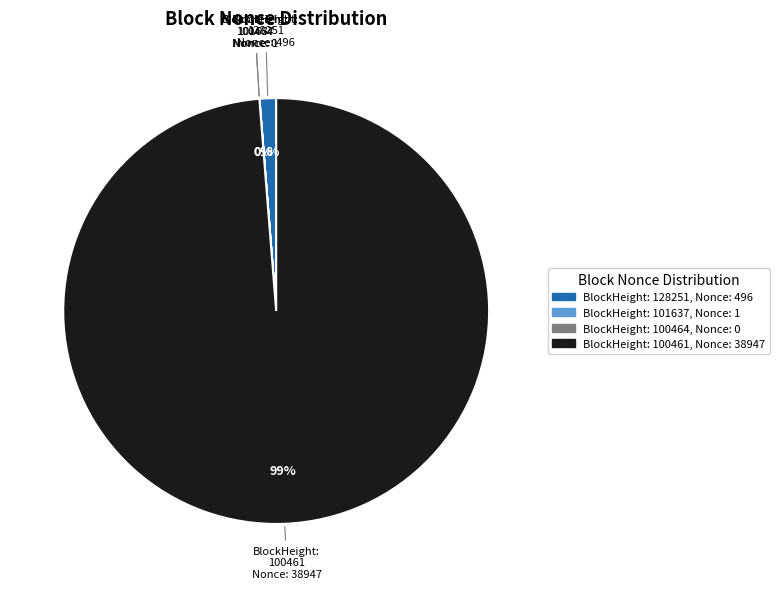

The 100464 slice represents 0% of the pie. True or false?

True